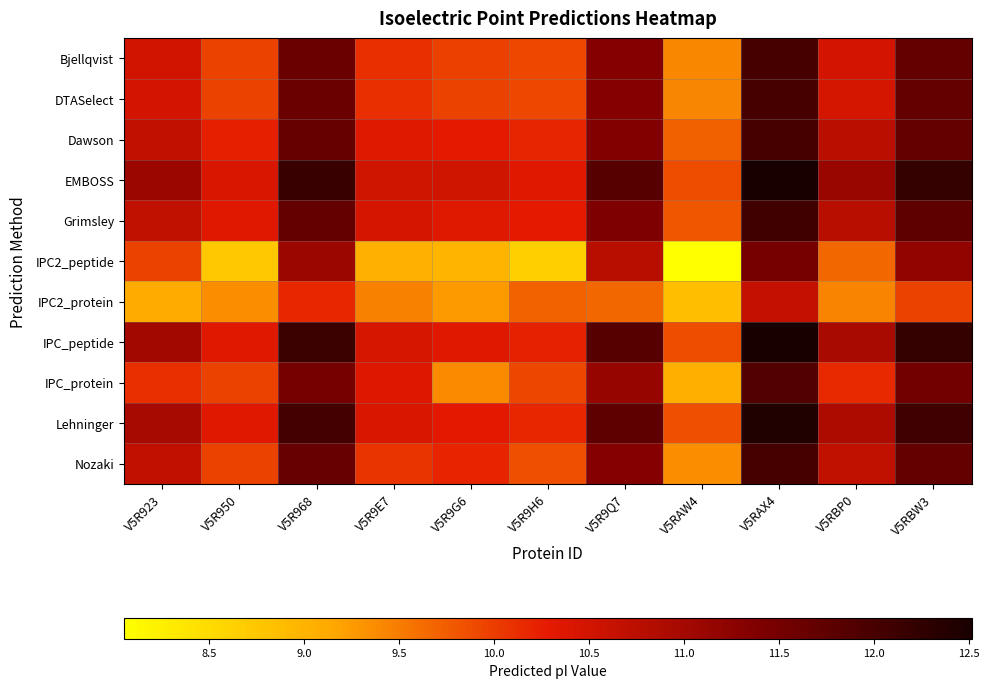

Reading left to right, list all the values displayed in this chart.

Bjellqvist: V5R923=10.5	V5R950=10.0	V5R968=11.6	V5R9E7=10.1	V5R9G6=10.0	V5R9H6=9.9	V5R9Q7=11.3	V5RAW4=9.4	V5RAX4=12.0	V5RBP0=10.5	V5RBW3=11.7
DTASelect: V5R923=10.5	V5R950=10.0	V5R968=11.6	V5R9E7=10.1	V5R9G6=10.0	V5R9H6=9.9	V5R9Q7=11.3	V5RAW4=9.4	V5RAX4=12.0	V5RBP0=10.5	V5RBW3=11.7
Dawson: V5R923=10.7	V5R950=10.2	V5R968=11.7	V5R9E7=10.3	V5R9G6=10.3	V5R9H6=10.2	V5R9Q7=11.4	V5RAW4=9.7	V5RAX4=12.0	V5RBP0=10.8	V5RBW3=11.7
EMBOSS: V5R923=11.1	V5R950=10.4	V5R968=12.1	V5R9E7=10.5	V5R9G6=10.5	V5R9H6=10.3	V5R9Q7=11.8	V5RAW4=9.9	V5RAX4=12.5	V5RBP0=11.1	V5RBW3=12.2
Grimsley: V5R923=10.7	V5R950=10.3	V5R968=11.7	V5R9E7=10.5	V5R9G6=10.3	V5R9H6=10.3	V5R9Q7=11.4	V5RAW4=9.8	V5RAX4=12.1	V5RBP0=10.8	V5RBW3=11.8
IPC2_peptide: V5R923=10.0	V5R950=8.7	V5R968=11.1	V5R9E7=9.0	V5R9G6=9.0	V5R9H6=8.6	V5R9Q7=10.8	V5RAW4=8.1	V5RAX4=11.5	V5RBP0=9.7	V5RBW3=11.2
IPC2_protein: V5R923=9.1	V5R950=9.4	V5R968=10.2	V5R9E7=9.5	V5R9G6=9.3	V5R9H6=9.7	V5R9Q7=9.7	V5RAW4=8.9	V5RAX4=10.7	V5RBP0=9.4	V5RBW3=10.0
IPC_peptide: V5R923=11.0	V5R950=10.3	V5R968=12.1	V5R9E7=10.4	V5R9G6=10.3	V5R9H6=10.2	V5R9Q7=11.8	V5RAW4=9.9	V5RAX4=12.5	V5RBP0=10.9	V5RBW3=12.2
IPC_protein: V5R923=10.1	V5R950=10.0	V5R968=11.5	V5R9E7=10.4	V5R9G6=9.4	V5R9H6=9.9	V5R9Q7=11.2	V5RAW4=9.0	V5RAX4=11.9	V5RBP0=10.1	V5RBW3=11.5
Lehninger: V5R923=10.9	V5R950=10.3	V5R968=12.0	V5R9E7=10.4	V5R9G6=10.3	V5R9H6=10.2	V5R9Q7=11.7	V5RAW4=9.9	V5RAX4=12.4	V5RBP0=10.9	V5RBW3=12.1
Nozaki: V5R923=10.7	V5R950=10.0	V5R968=11.7	V5R9E7=10.1	V5R9G6=10.2	V5R9H6=9.9	V5R9Q7=11.3	V5RAW4=9.4	V5RAX4=12.0	V5RBP0=10.7	V5RBW3=11.7